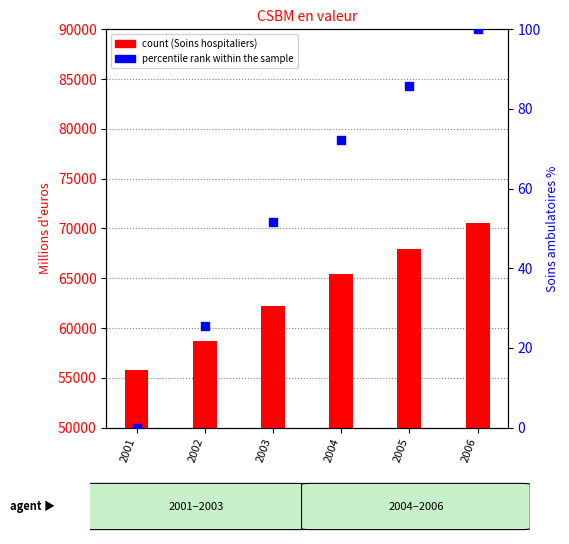

What is the total value across all series at 2004?

65463.9